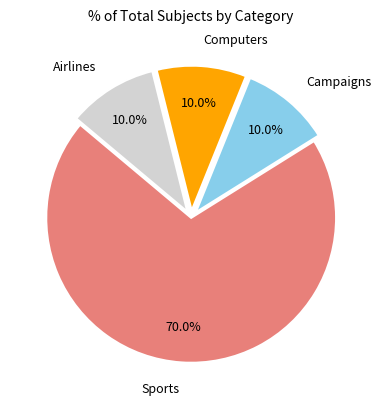

Which slice is the largest?

Sports